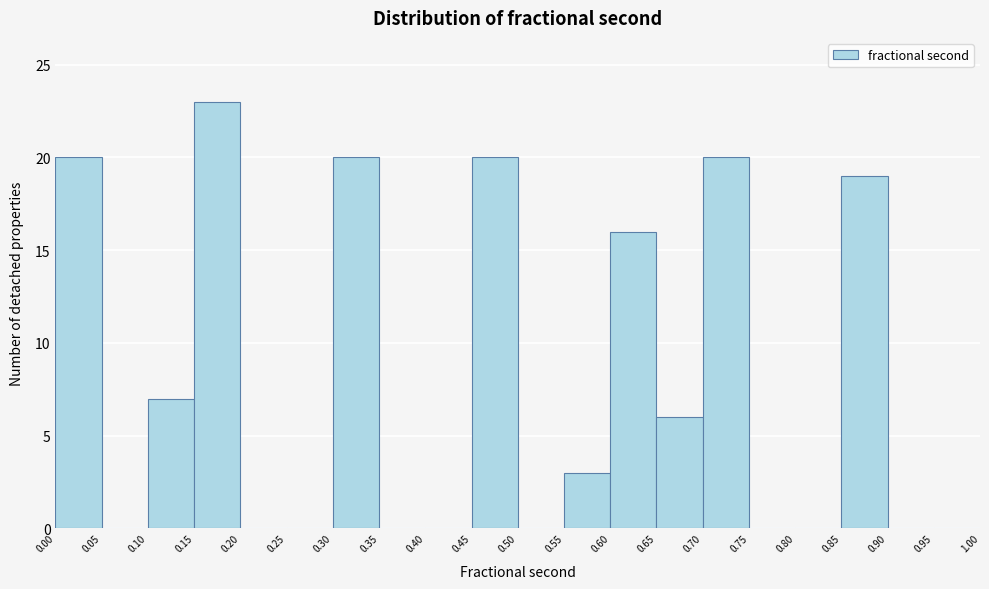

Reading left to right, transcribe this chart: for each bar, give the range it covers on the x-axis and its height. The values are not printed on the chart, so give them approximately, as read against the axis.

0.00 to 0.05: 20
0.05 to 0.10: 0
0.10 to 0.15: 7
0.15 to 0.20: 23
0.20 to 0.25: 0
0.25 to 0.30: 0
0.30 to 0.35: 20
0.35 to 0.40: 0
0.40 to 0.45: 0
0.45 to 0.50: 20
0.50 to 0.55: 0
0.55 to 0.60: 3
0.60 to 0.65: 16
0.65 to 0.70: 6
0.70 to 0.75: 20
0.75 to 0.80: 0
0.80 to 0.85: 0
0.85 to 0.90: 19
0.90 to 0.95: 0
0.95 to 1.00: 0